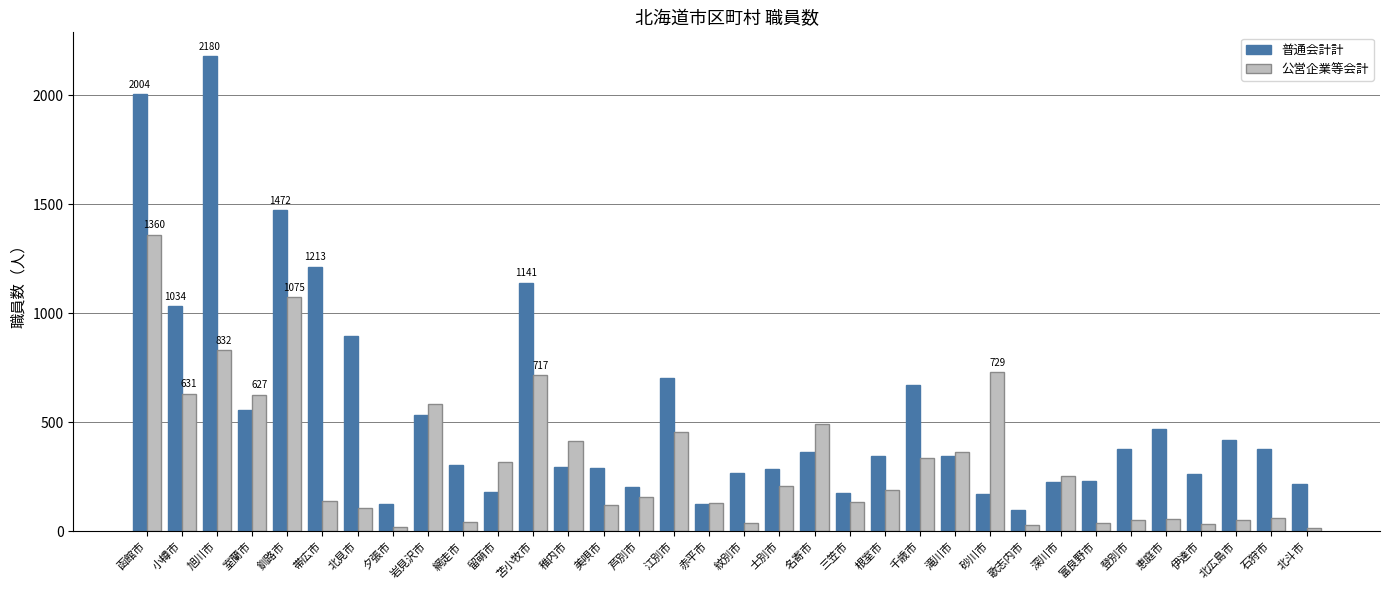

At which label does 普通会計計 reach its minimum?

歌志内市